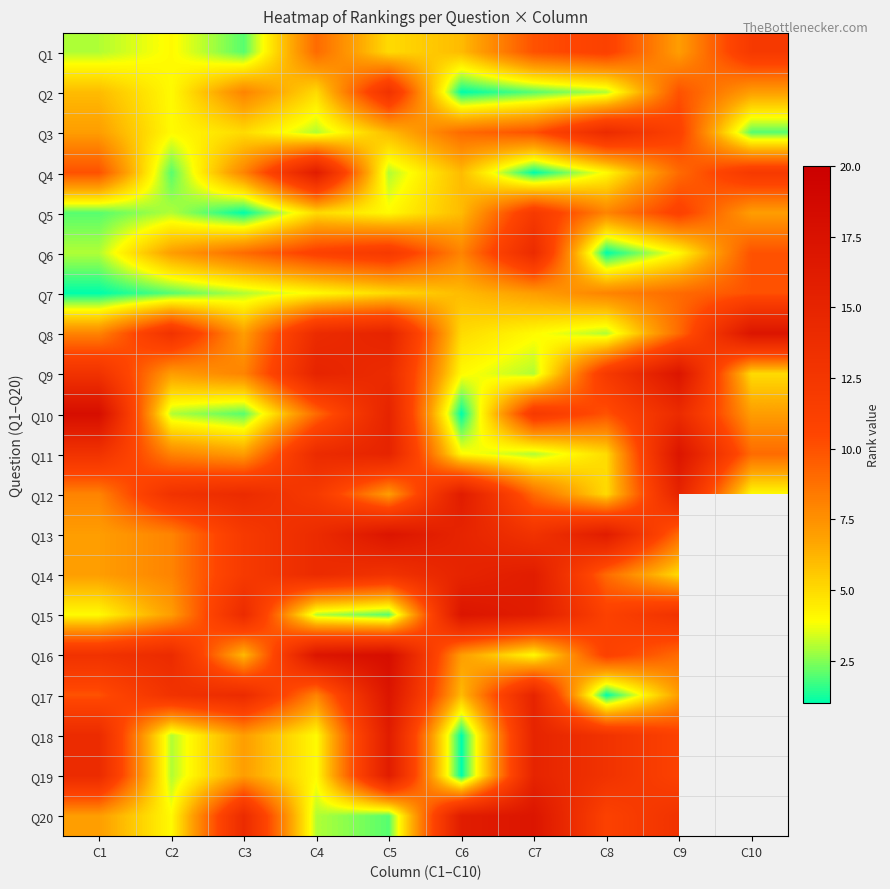

True or false: Q20 has a value of 1.0 at C4.

False